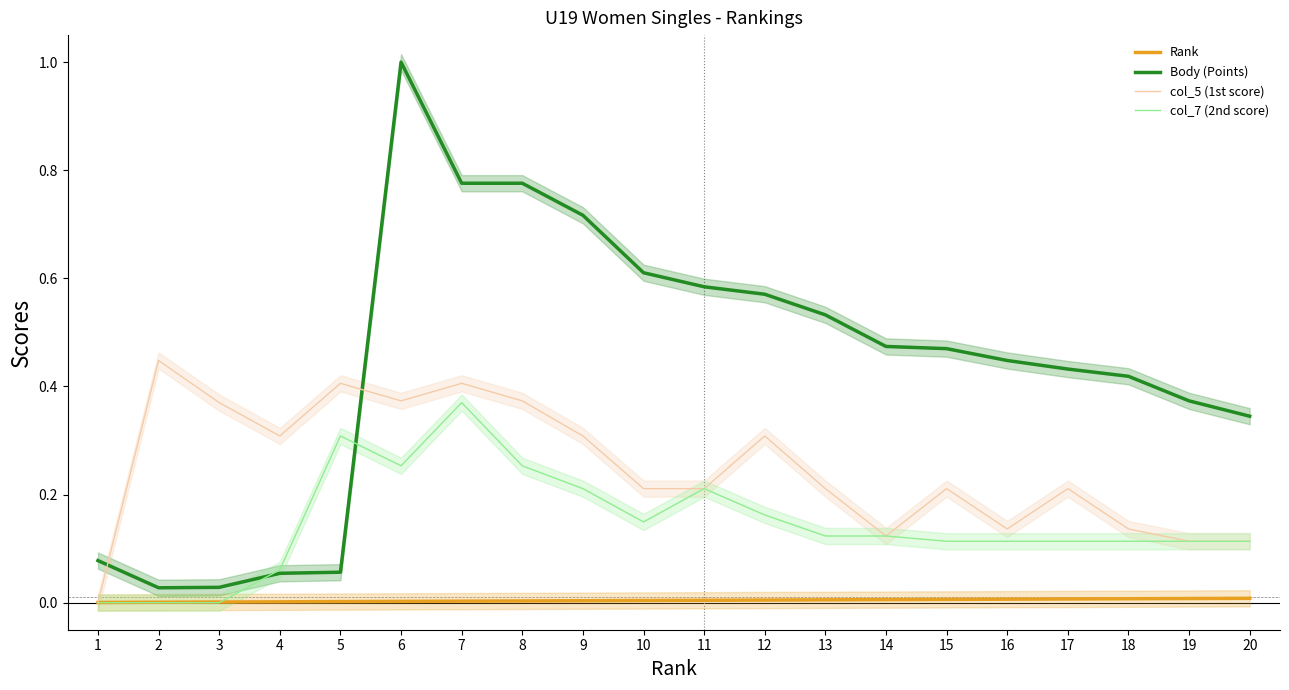

Between which two adjacent categories do Body (Points) and col_5 (1st score) first intersect?

1 and 2